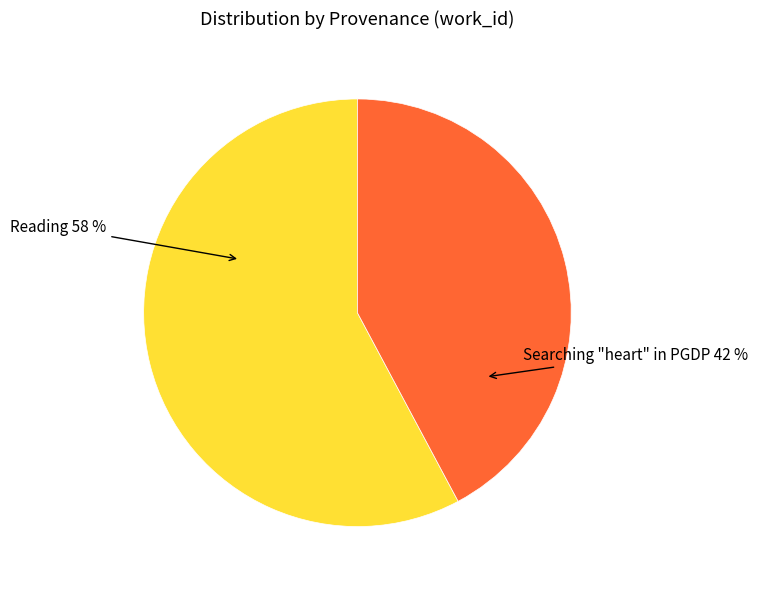

Between Searching "heart" in PGDP and Reading, which is larger?

Reading